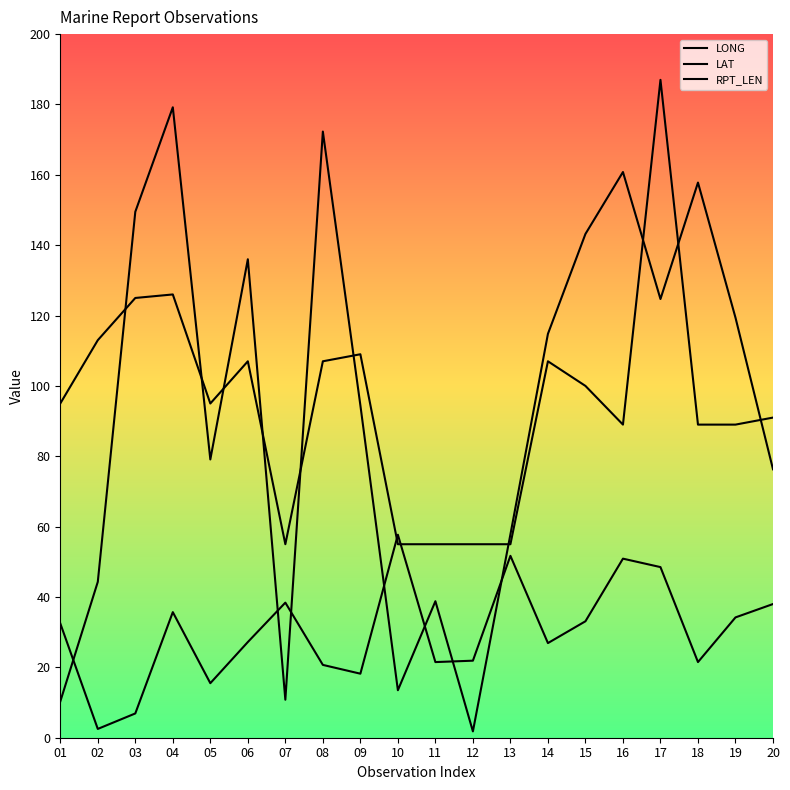

Reading right to left, list all the values displayed in this chart.

LONG: 20=76.3	19=119.4	18=157.8	17=124.7	16=160.8	15=143.2	14=114.8	13=57.8	12=1.8	11=38.8	10=13.5	09=94.5	08=172.3	07=10.8	06=136.0	05=79.1	04=179.2	03=149.5	02=44.3	01=10.3
LAT: 20=38.0	19=34.2	18=21.5	17=48.5	16=50.9	15=33.1	14=26.9	13=51.7	12=21.9	11=21.5	10=57.7	09=18.2	08=20.7	07=38.4	06=27.2	05=15.5	04=35.7	03=6.9	02=2.5	01=32.5
RPT_LEN: 20=91.0	19=89.0	18=89.0	17=187.0	16=89.0	15=100.0	14=107.0	13=55.0	12=55.0	11=55.0	10=55.0	09=109.0	08=107.0	07=55.0	06=107.0	05=95.0	04=126.0	03=125.0	02=113.0	01=95.0